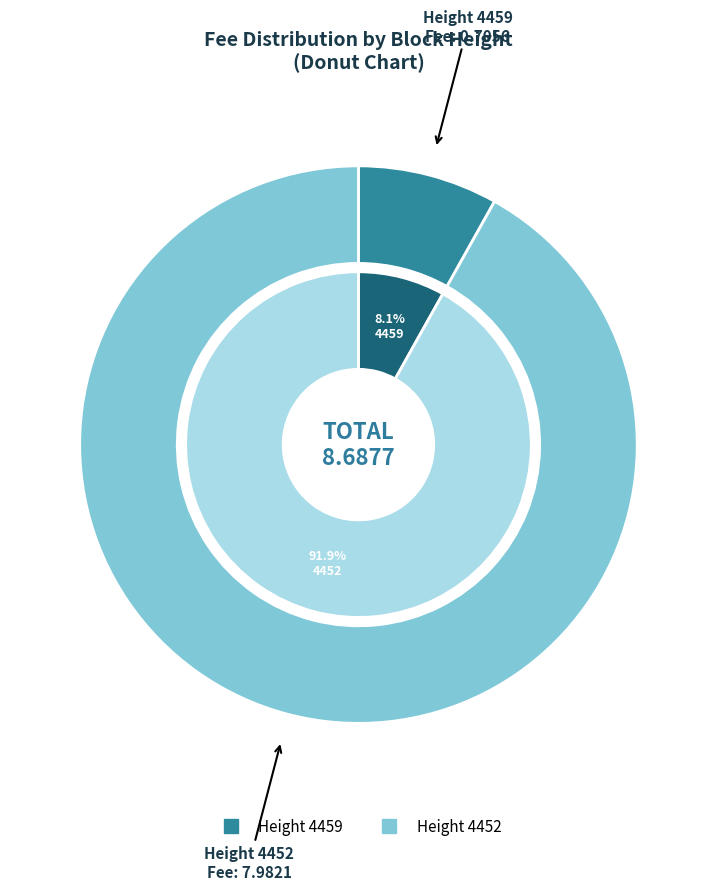

To the nearest percent, what is the combined percentage of 4452 and 4459?

100%